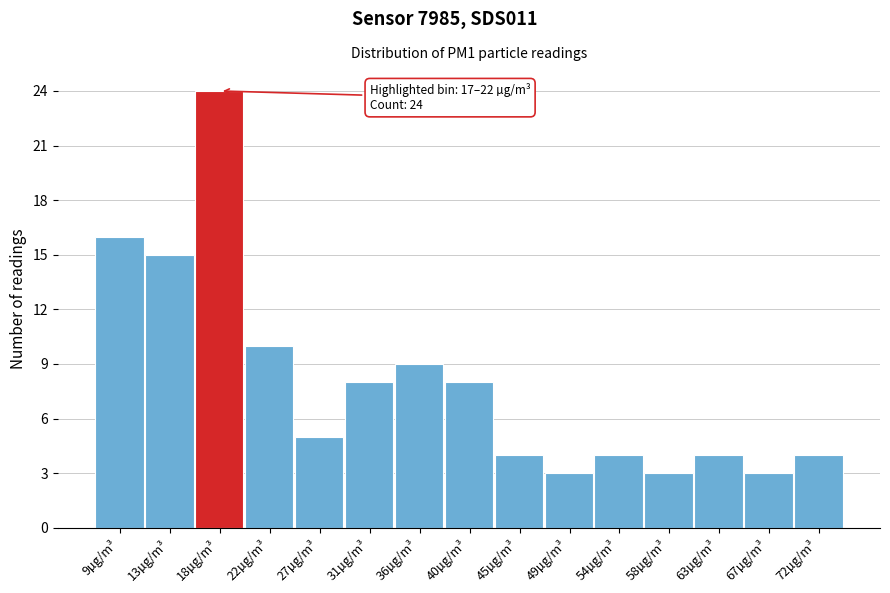

Reading left to right, transcribe all the data shown in this chart.

16	15	24	10	5	8	9	8	4	3	4	3	4	3	4